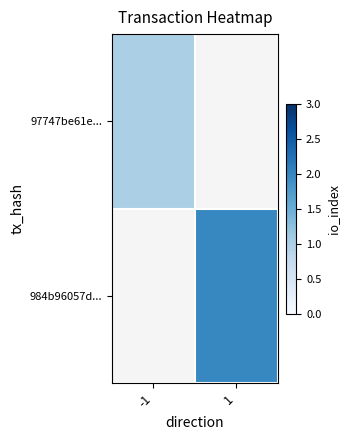

Which has a higher value, -1 or 1?

1